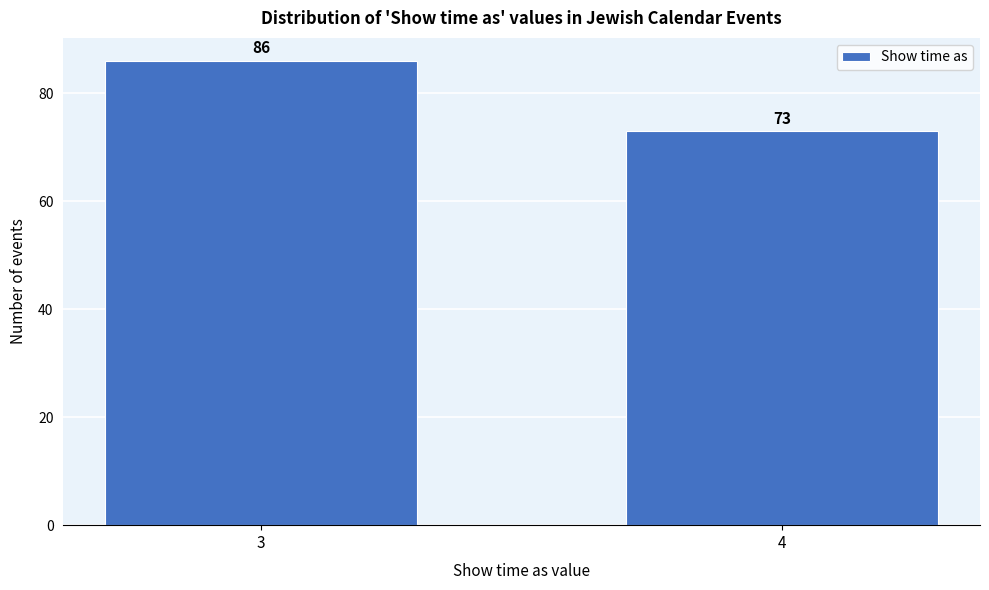

Reading left to right, extract all data points from this chart.

86	73